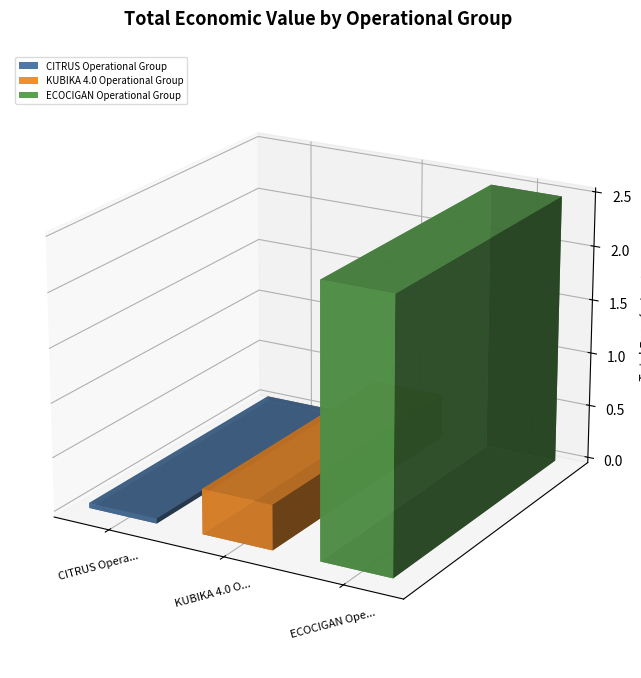

Reading left to right, list all the values displayed in this chart.

46300	414788	2483714